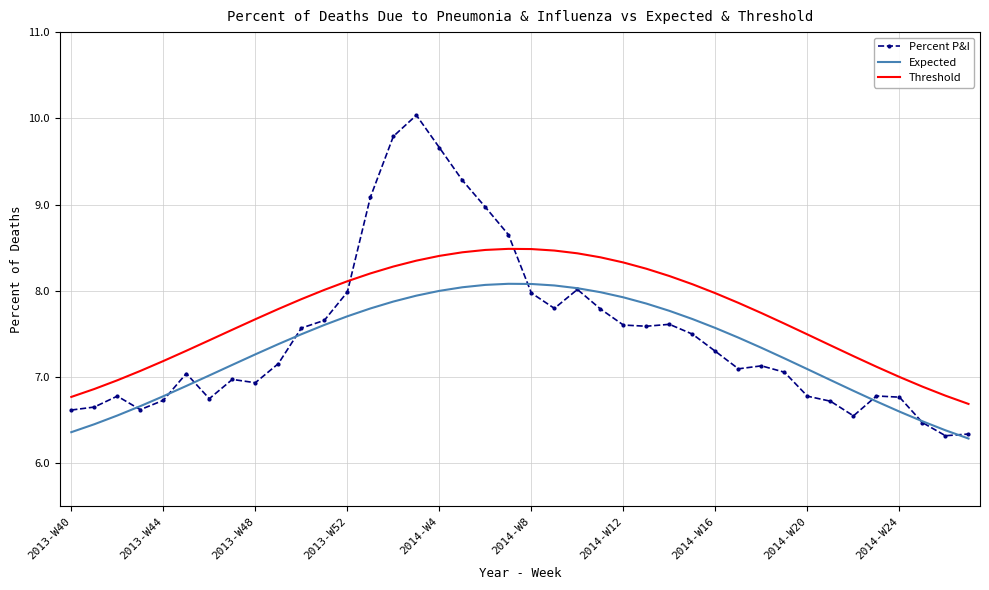

What is the average value of the Percent P&I series?

7.5